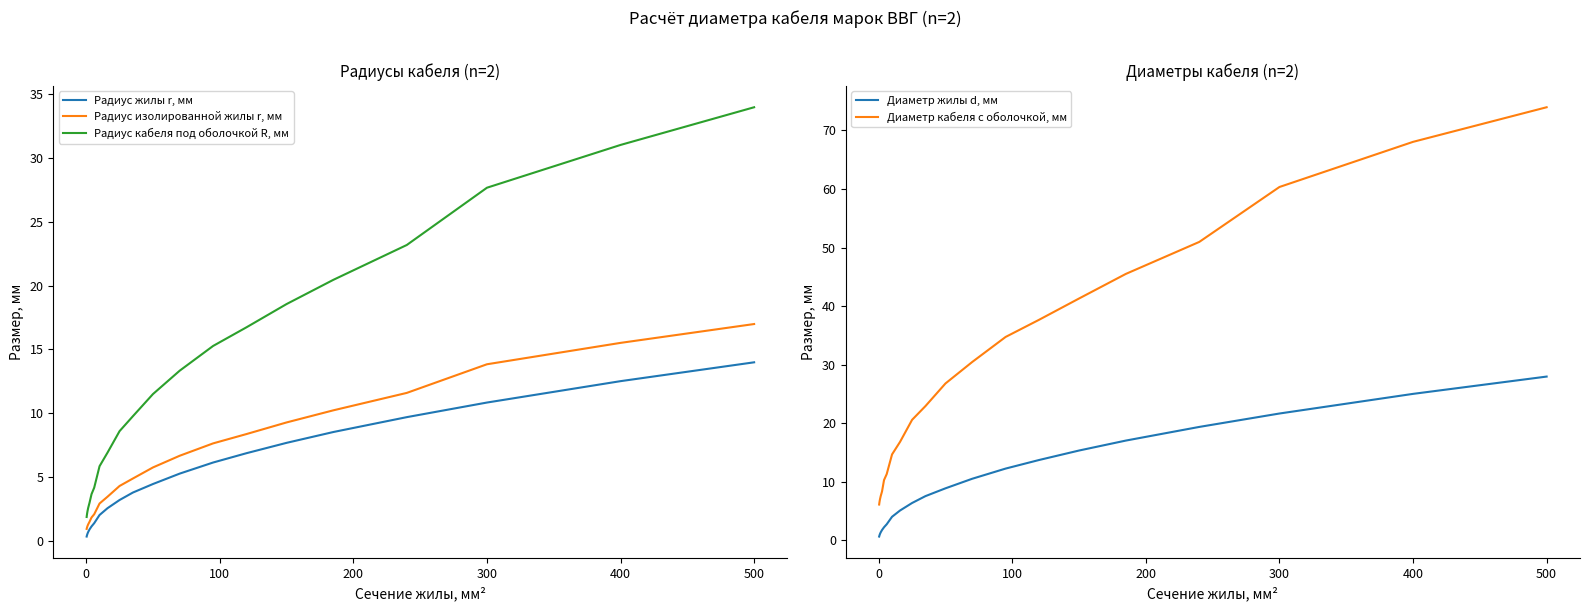

What is the sum of all Радиус изолированной жилы r, мм values?

132.3